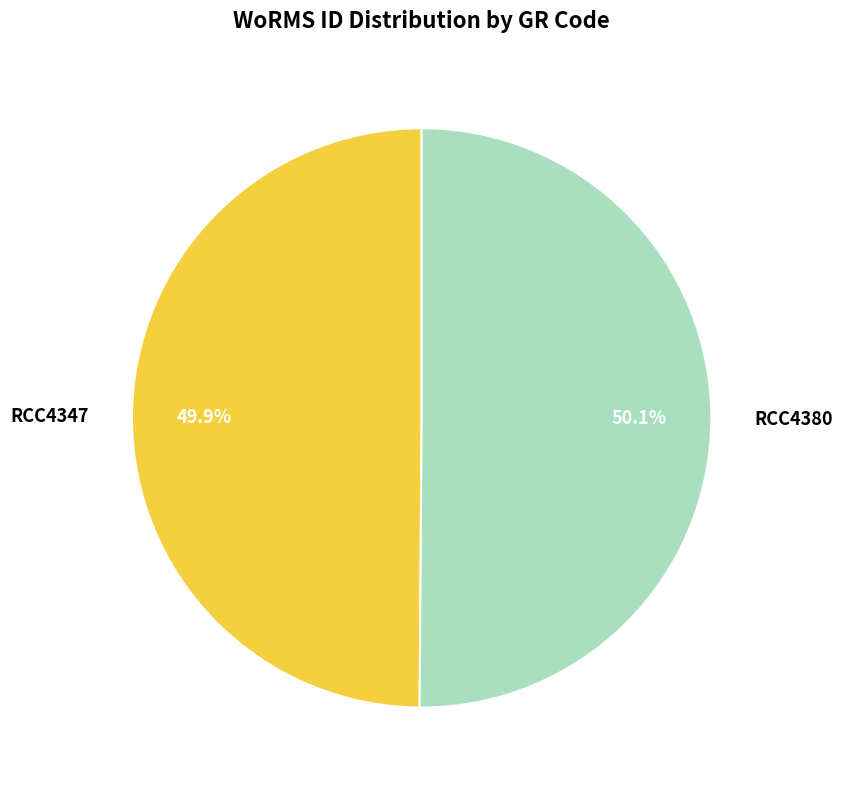

To the nearest percent, what is the average slice percentage?

50%